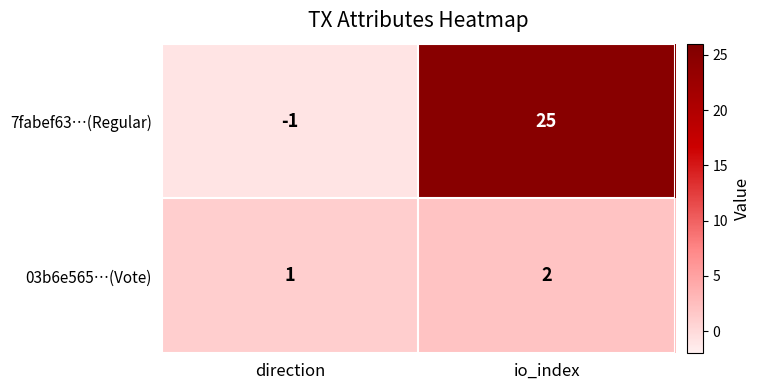

Reading left to right, what are all the values shown in this chart?

7fabef63…(Regular): -1	25
03b6e565…(Vote): 1	2